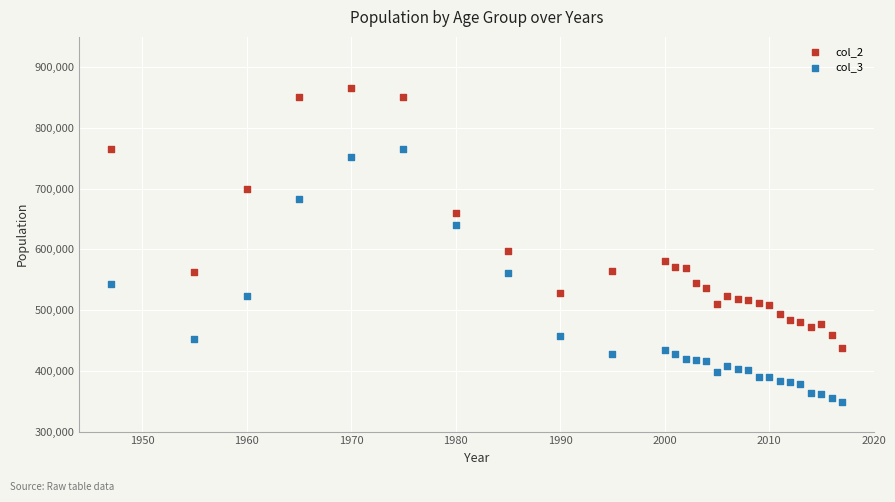

What are all the series names shown in the legend?

col_2, col_3